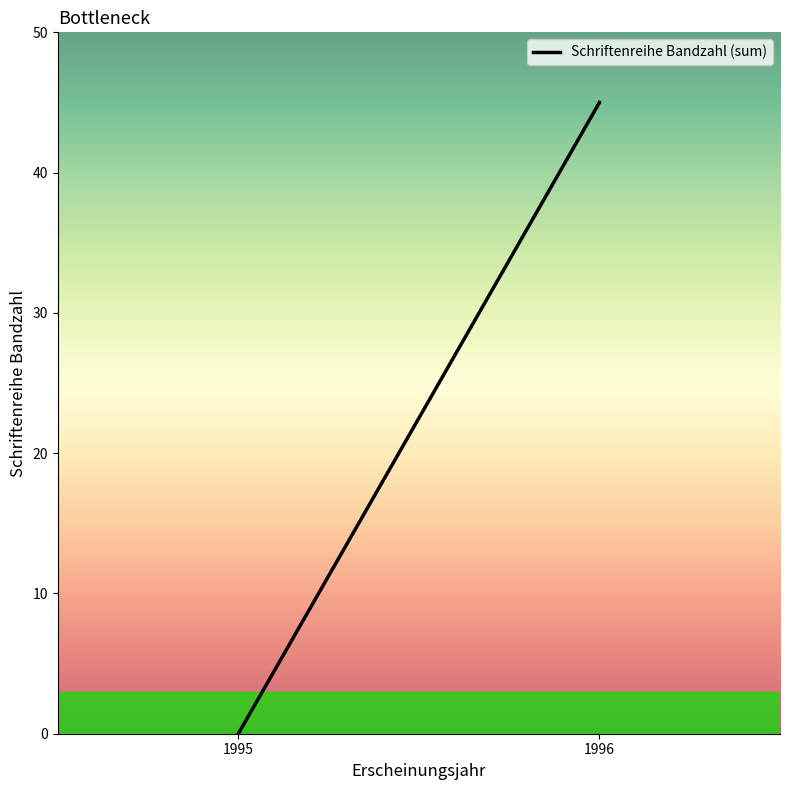

Where is the data nearest to the value 22?

1995